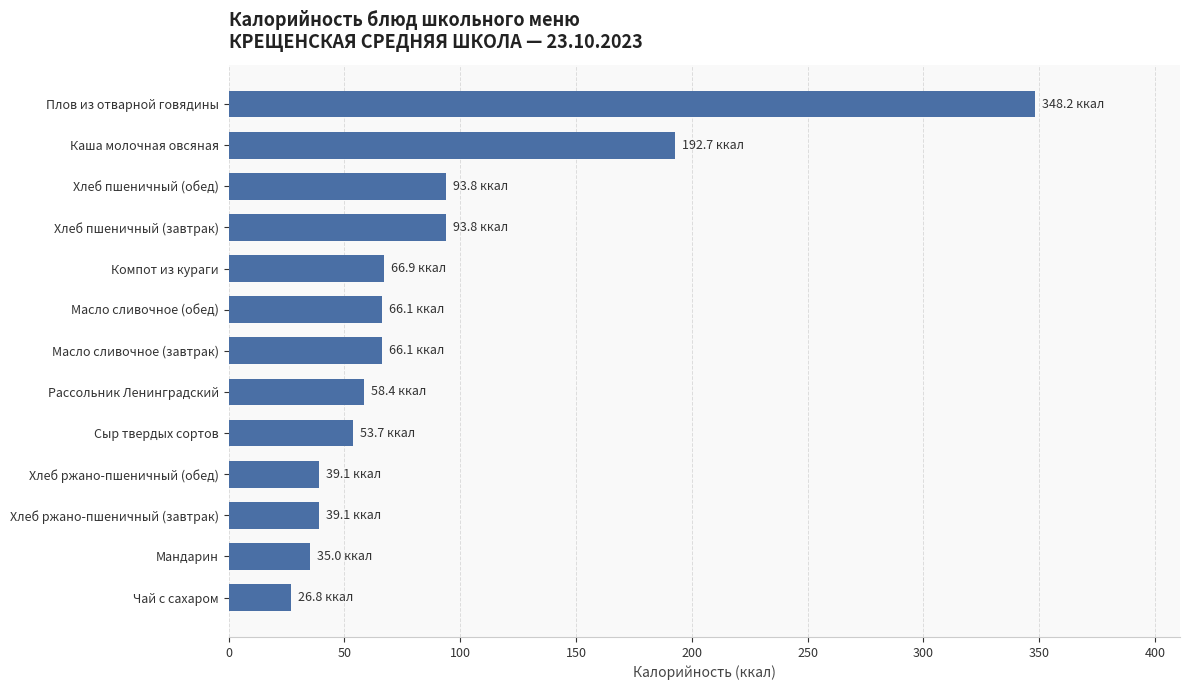

What is the sum of all values?

1179.7